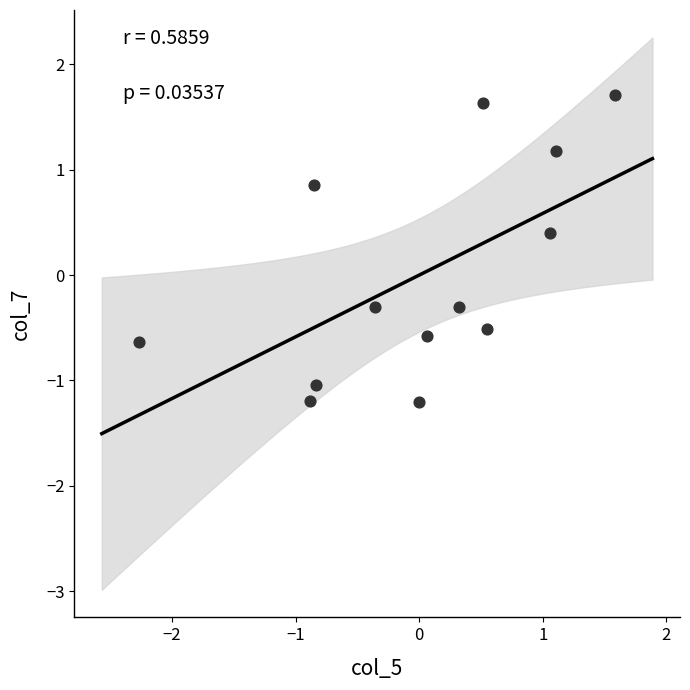

What is the range of Y values (max minus min)?

2.9